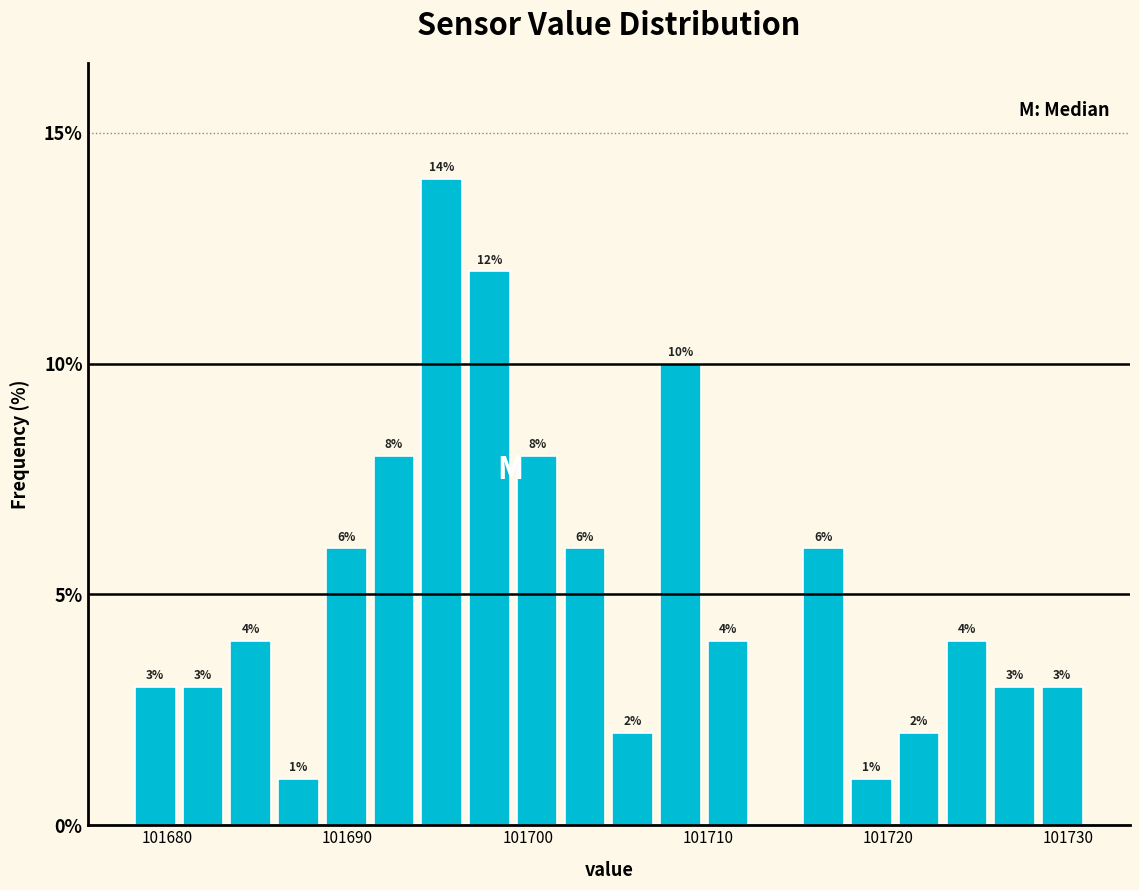

Read against the x-axis, roughly where is the centre of the tallest bar?

101695